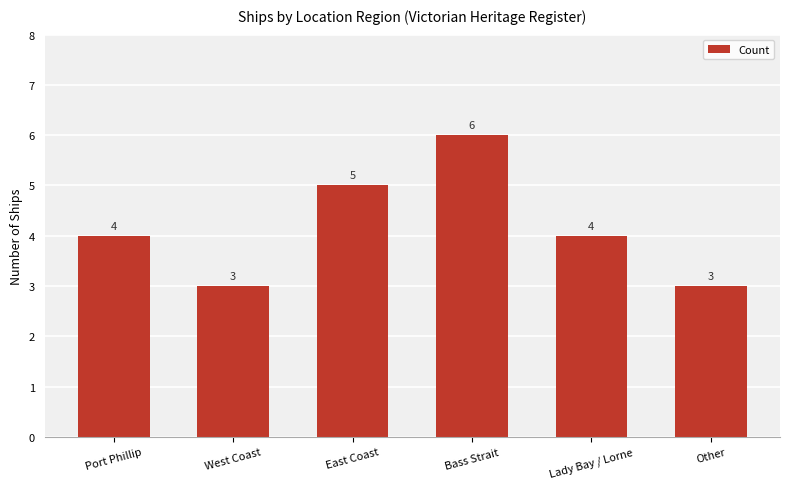

What is the difference between the second highest and minimum values?

2